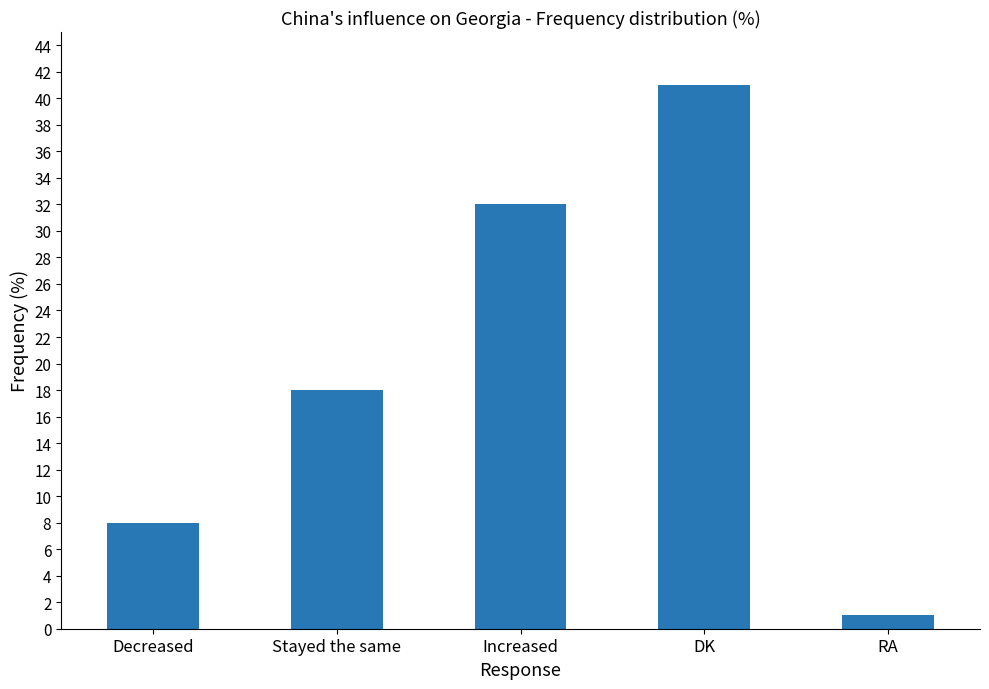

What is the sum of all values?

100